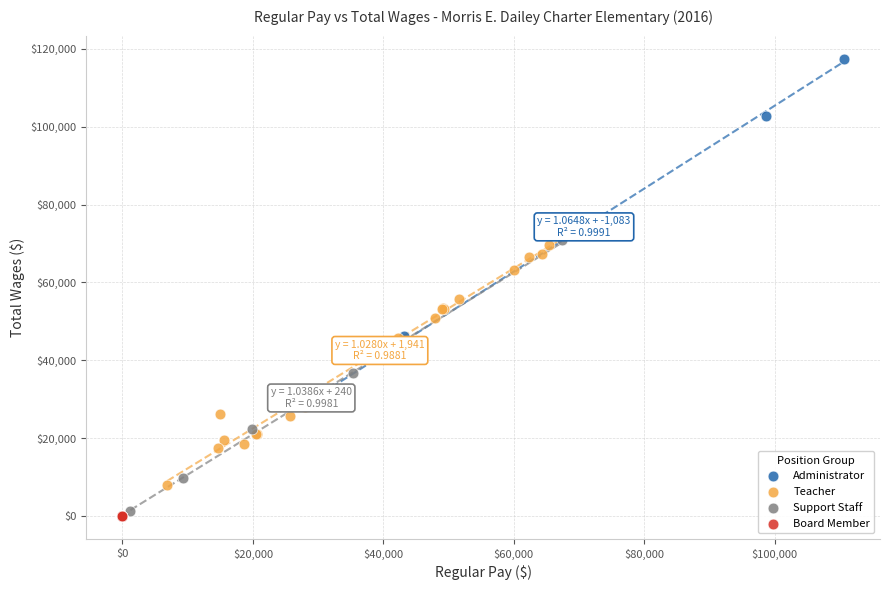

Which series contains the highest Y value?

Administrator